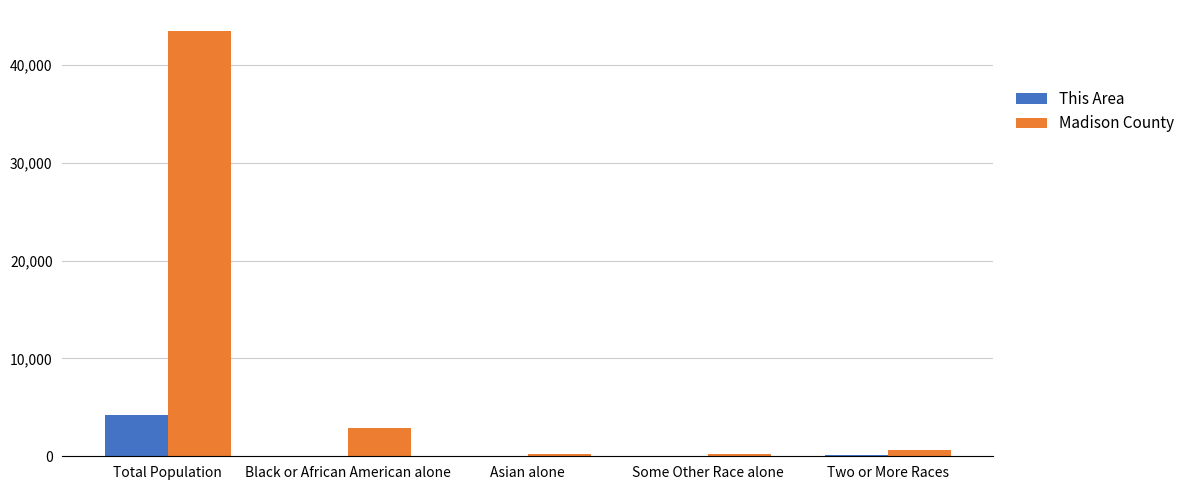

Between Total Population and Asian alone, which series saw the biggest shift?

Madison County